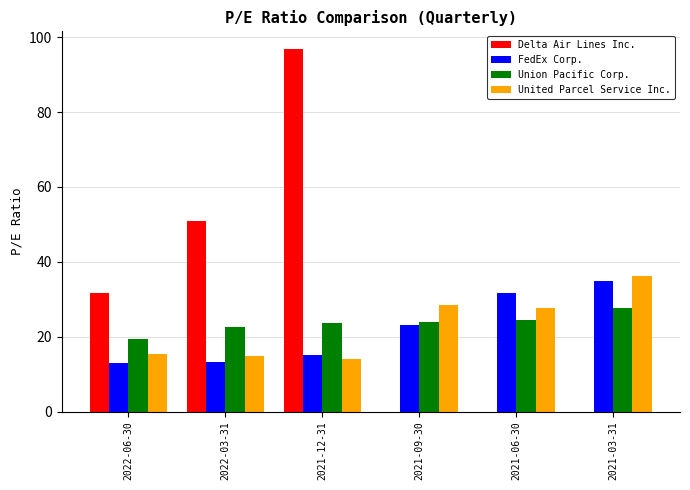

What is the sum of all Delta Air Lines Inc. values?

179.3